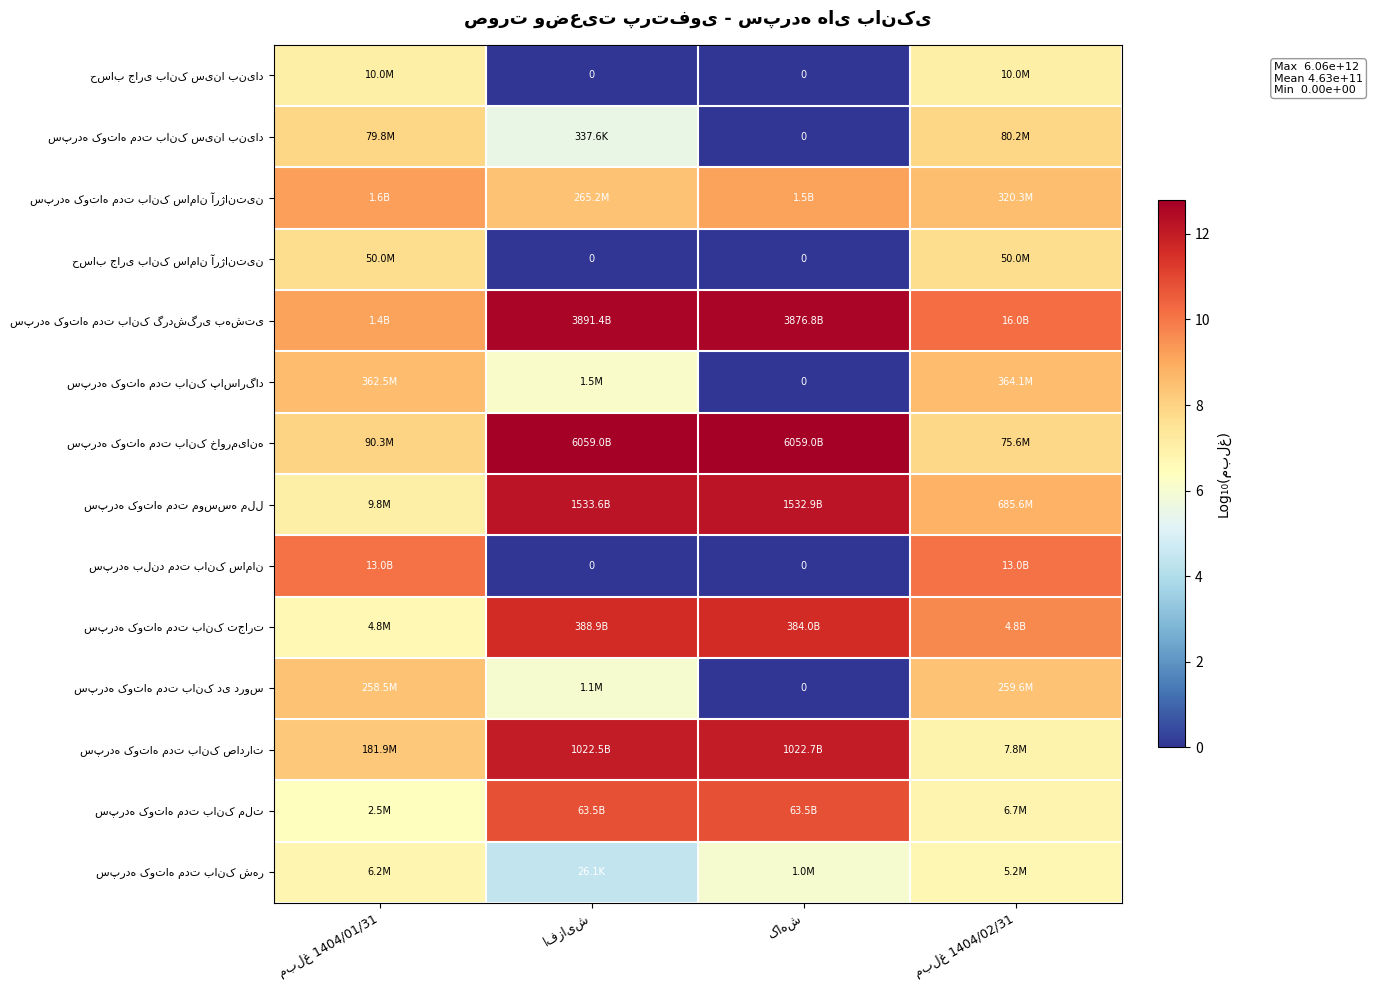

What is the difference between the سپرده کوتاه مدت بانک تجارت values at مبلغ 1404/02/31 and کاهش?

1.9